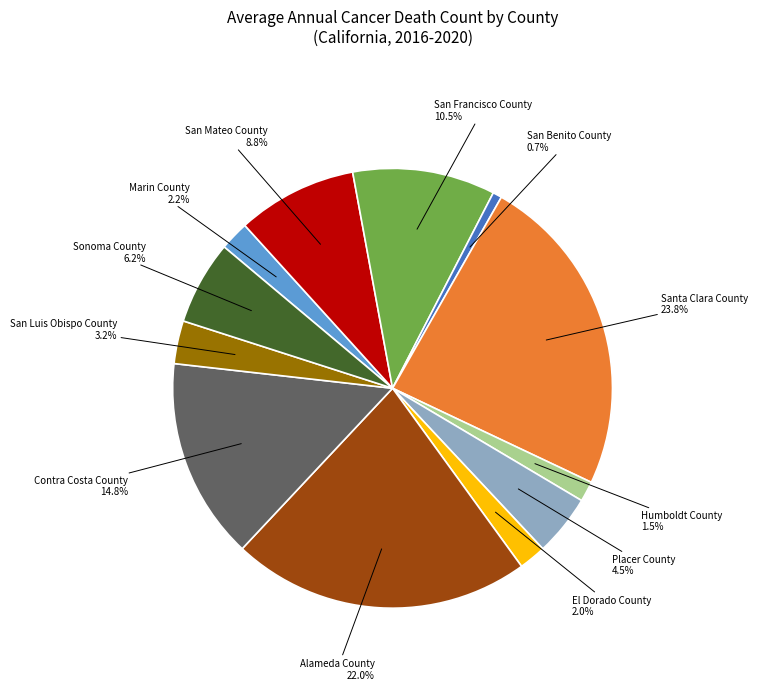

Combined, what portion of the pie is San Mateo County and Marin County?

11.0%